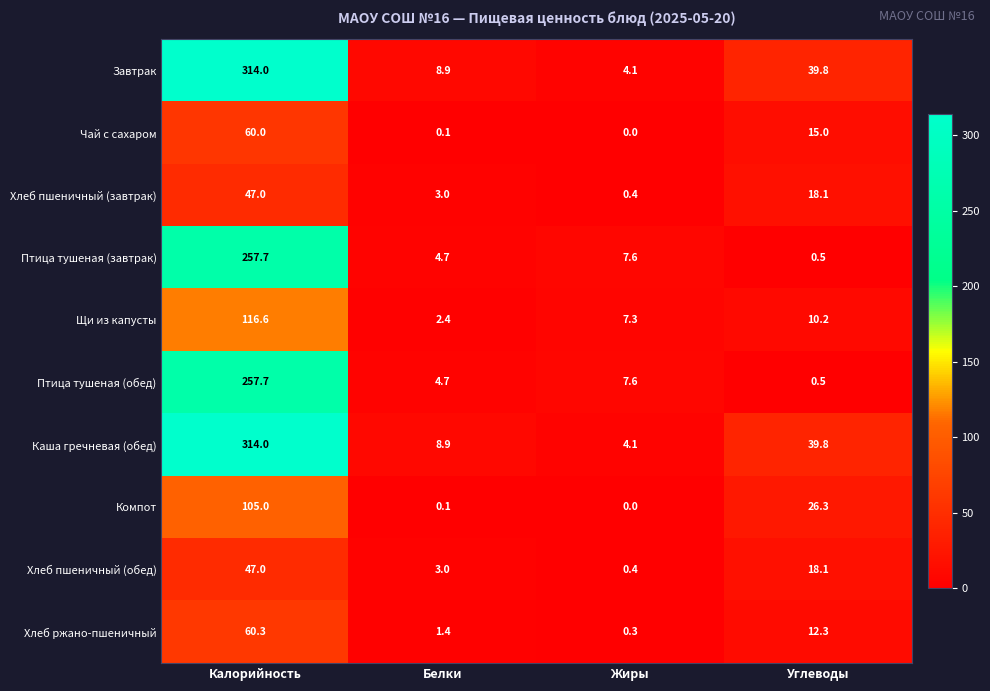

The value of Щи из капусты at Углеводы is 13.7. True or false?

False